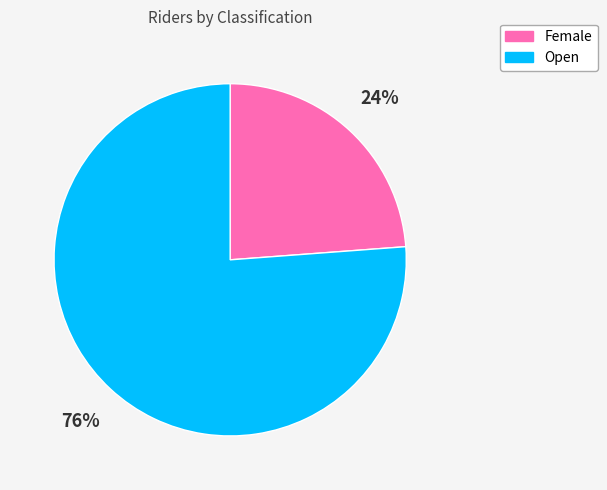

Does Female account for over 50% of the chart?

No